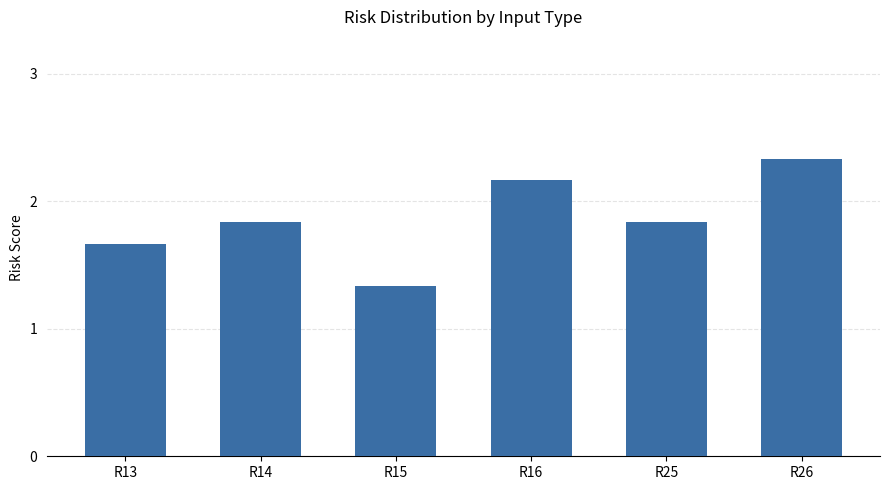

Is it true that the value at R26 is 0.6?

False